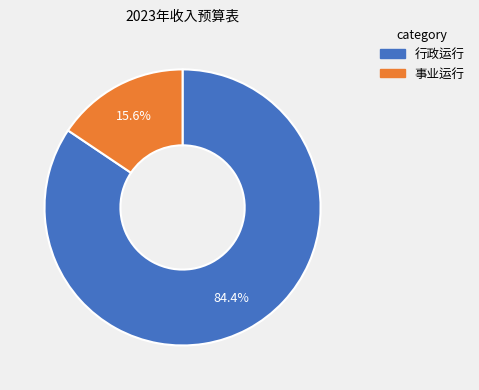

Is there any slice that represents more than half of the pie?

Yes